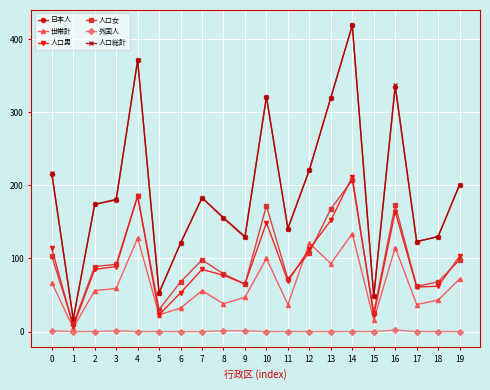

At which category is the sum across all series the highest?

14